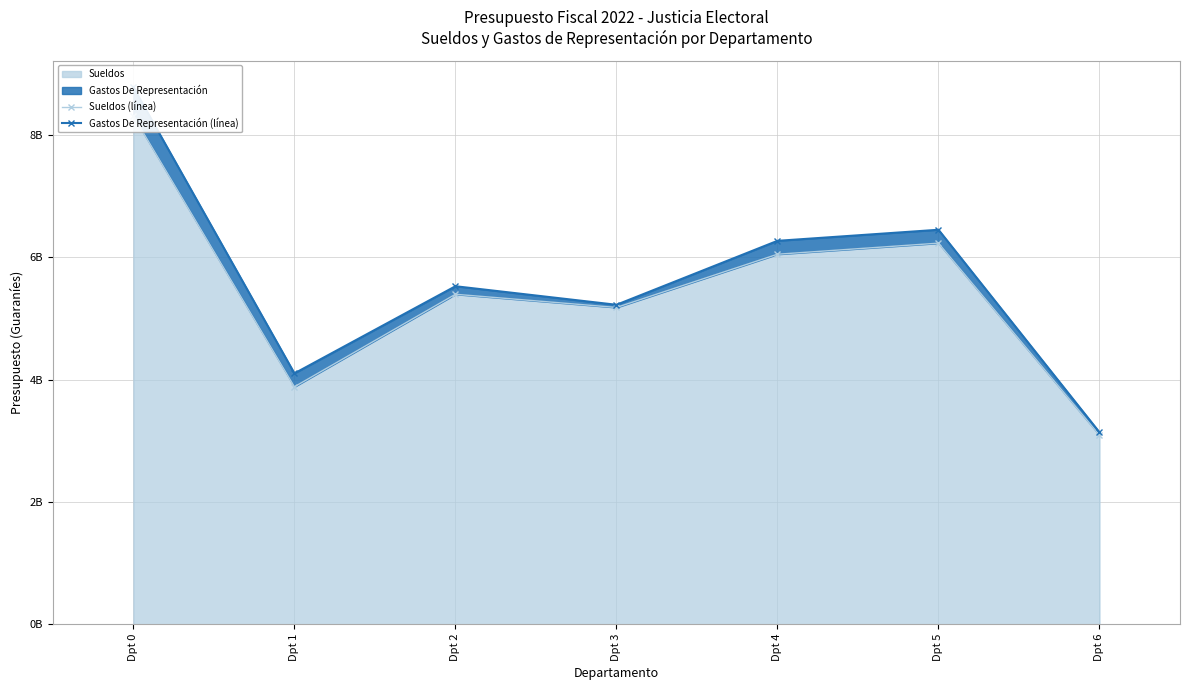

Which series has the largest total across all categories?

Gastos De Representación (línea)